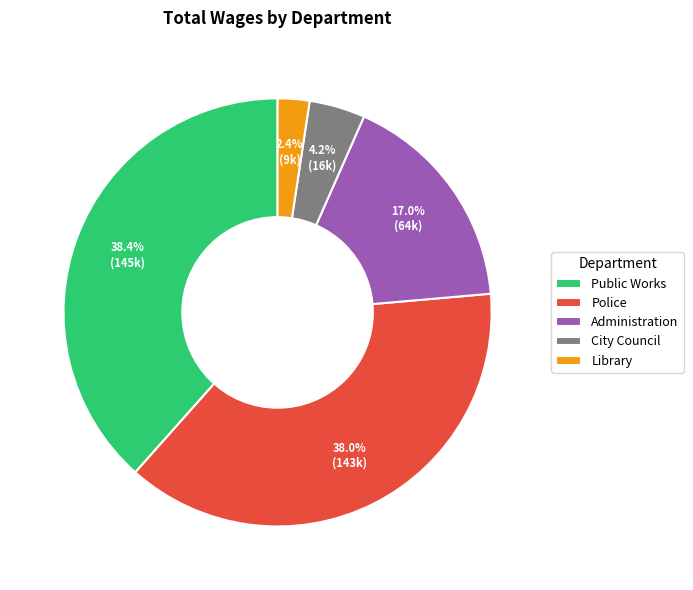

Is there a majority slice in this chart?

No